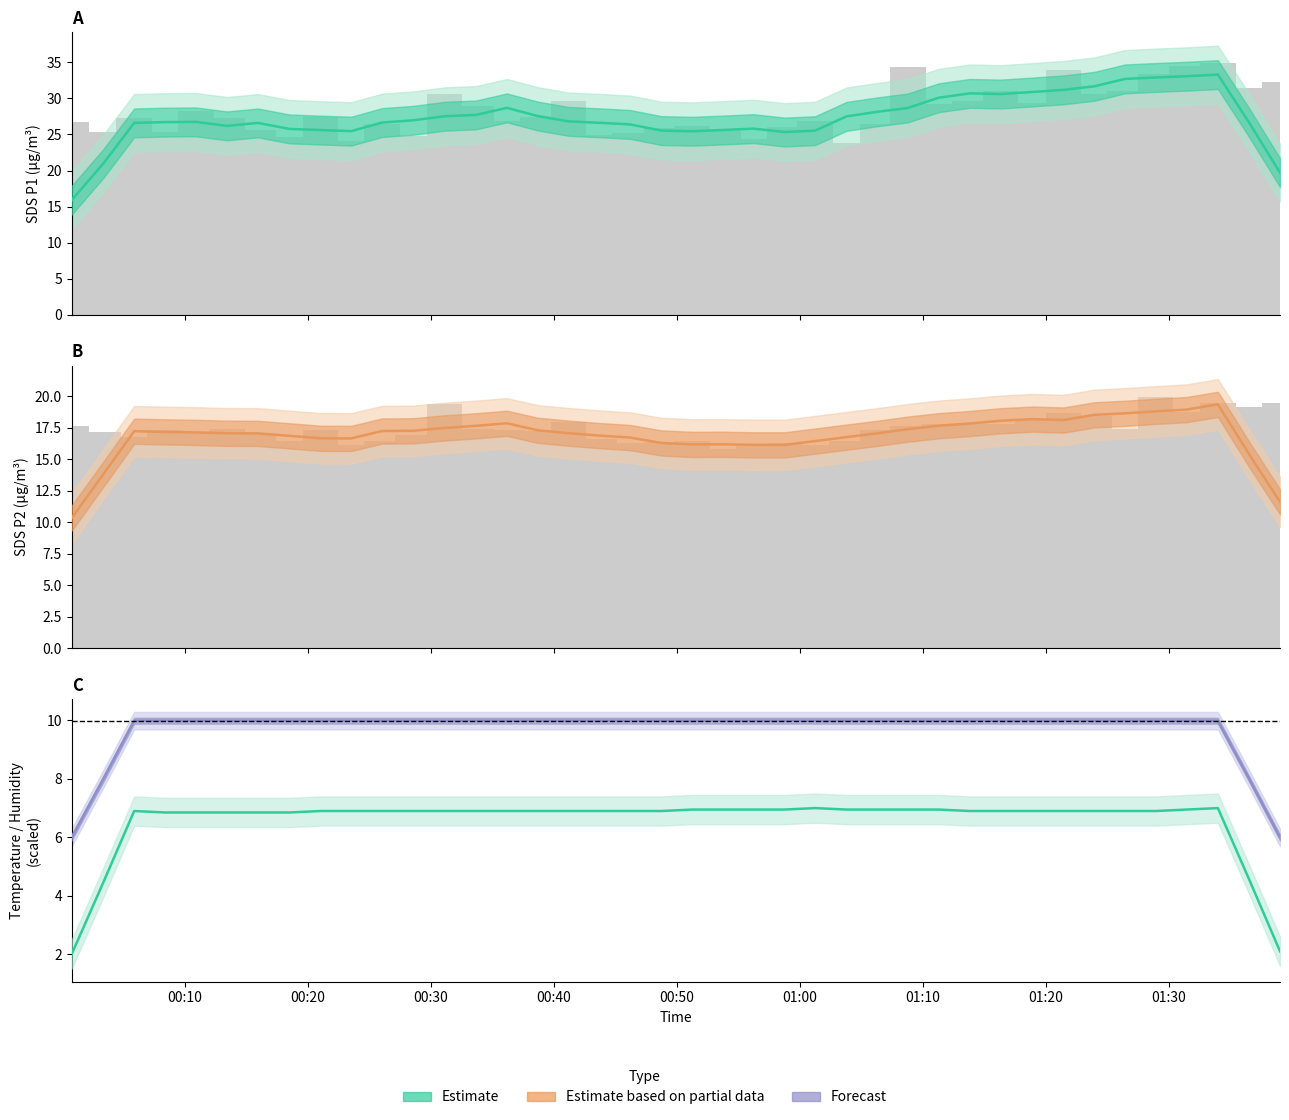

Which series has the largest total across all categories?

Estimate based on partial data